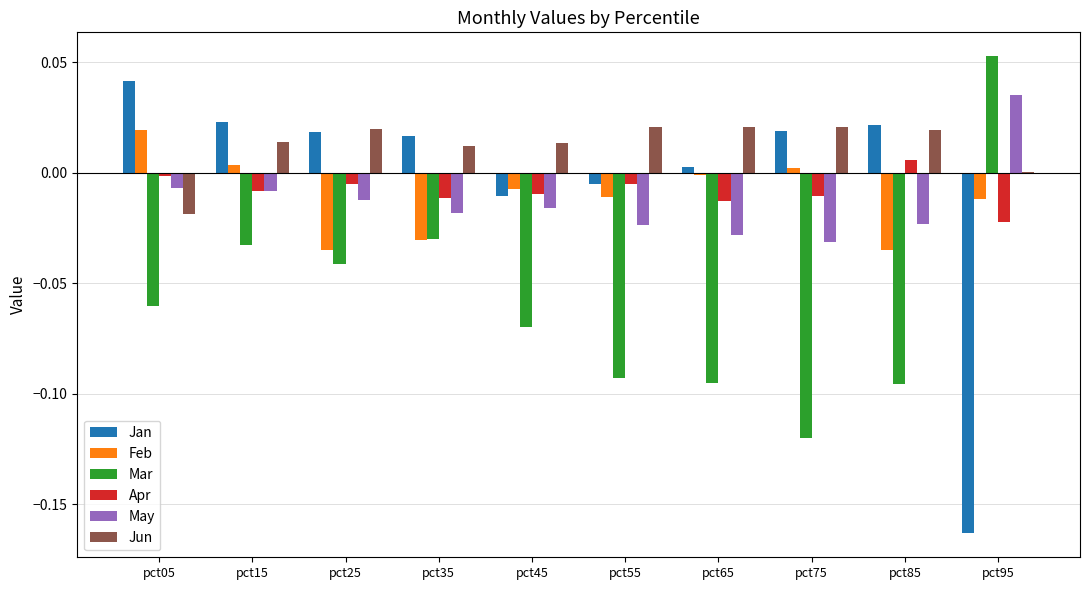

Is it true that Jun equals 0.0 at pct95?

True